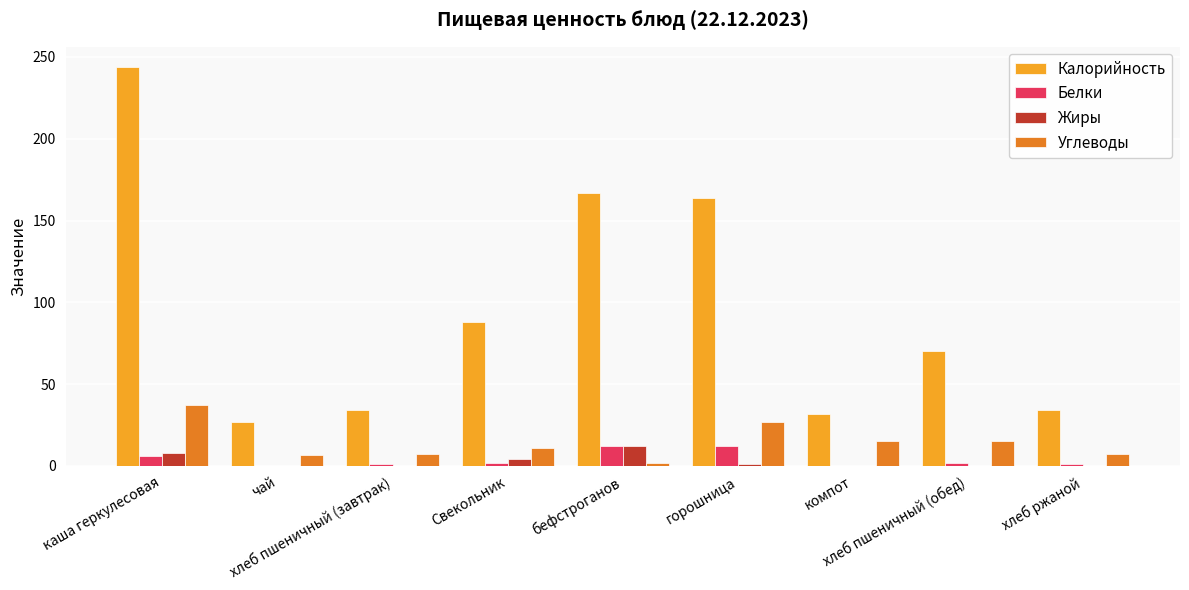

At which category is the sum across all series the highest?

каша геркулесовая